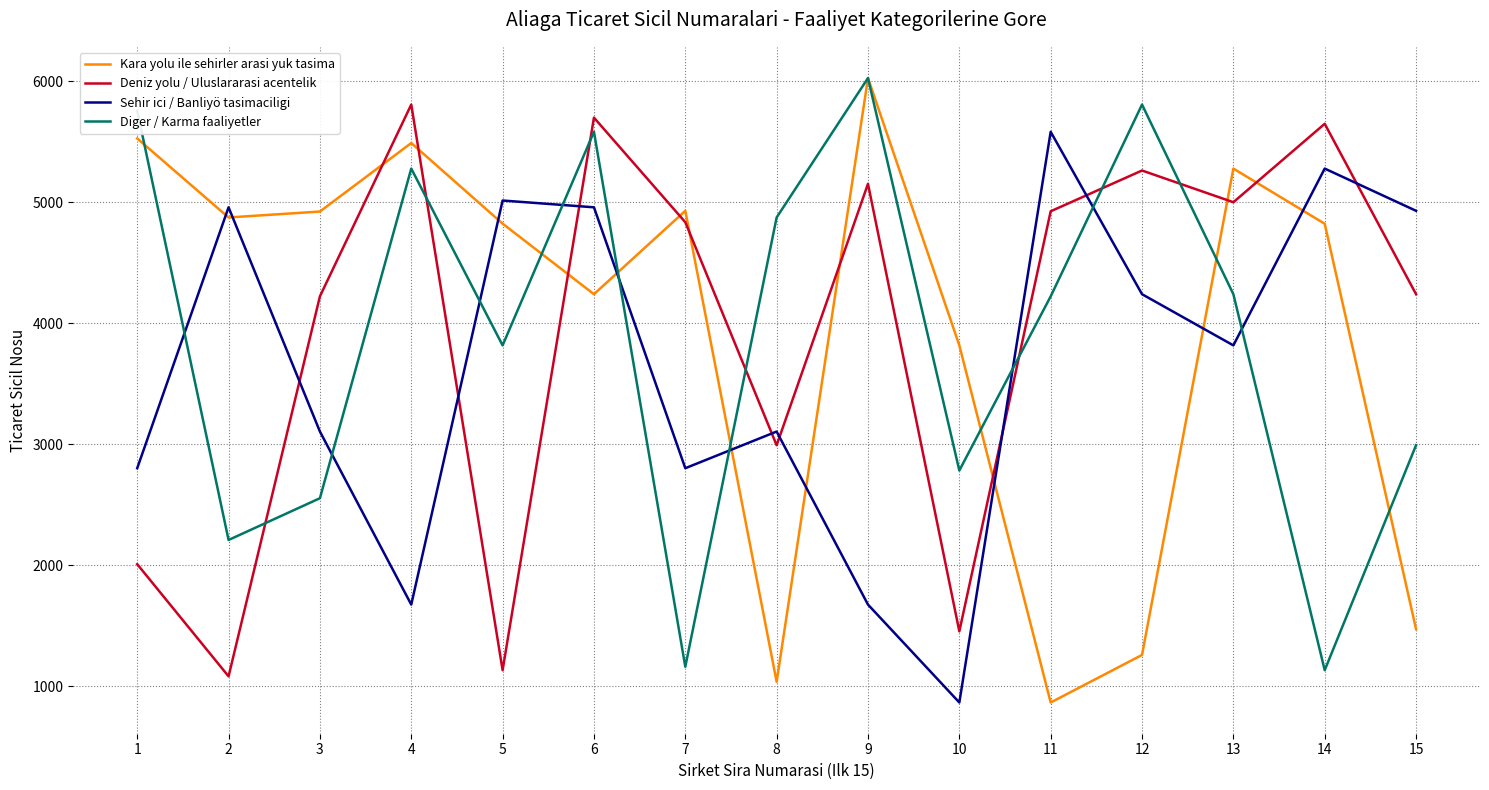

At 13, list the series in order from smallest to largest.

Sehir ici / Banliyö tasimaciligi, Diger / Karma faaliyetler, Deniz yolu / Uluslararasi acentelik, Kara yolu ile sehirler arasi yuk tasima